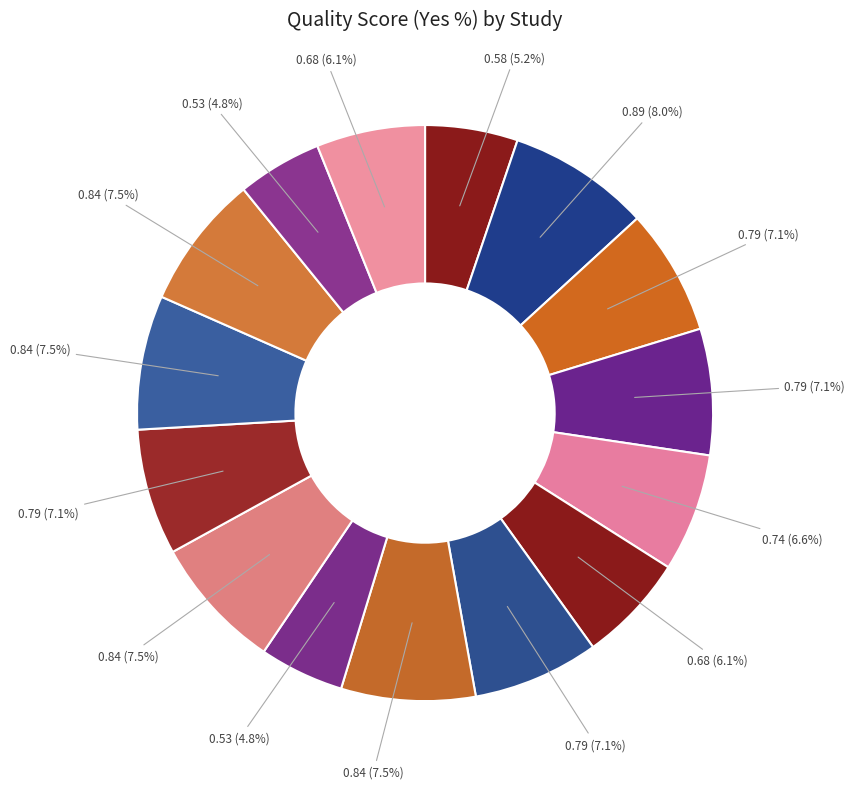

Is there any slice that represents more than half of the pie?

No